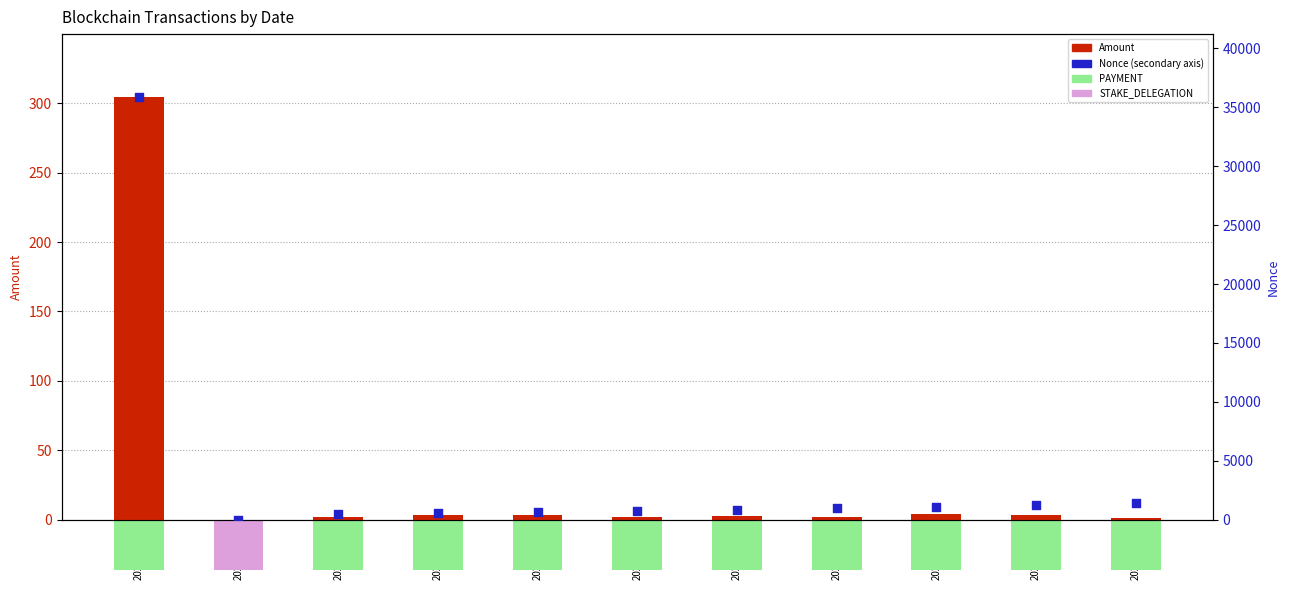

At which category is the sum across all series the highest?

2024-01-07